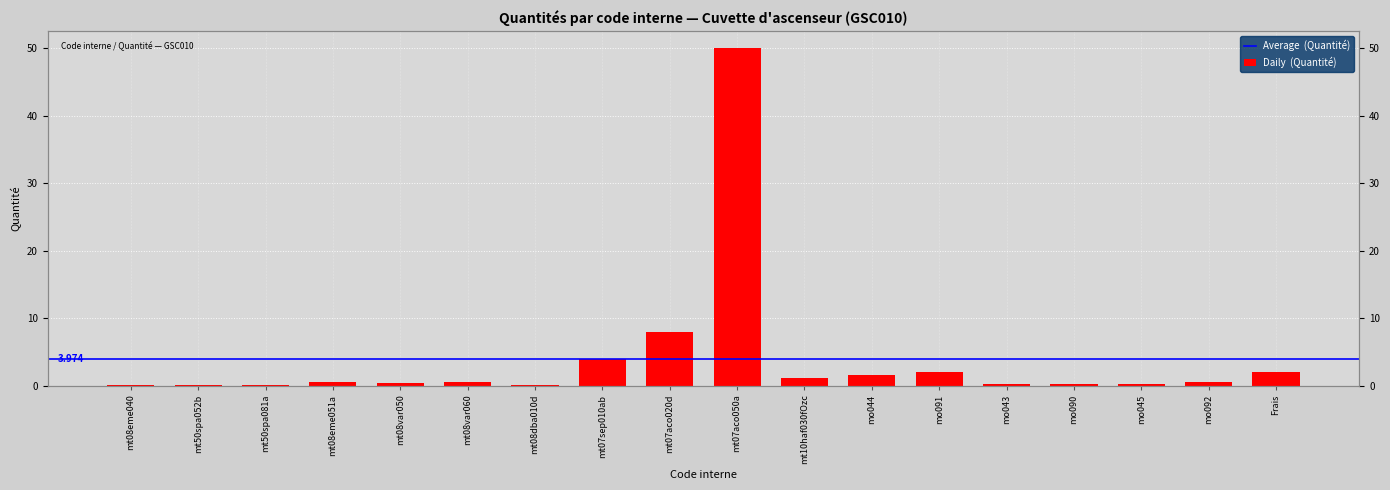

What is the sum of all values?

71.5